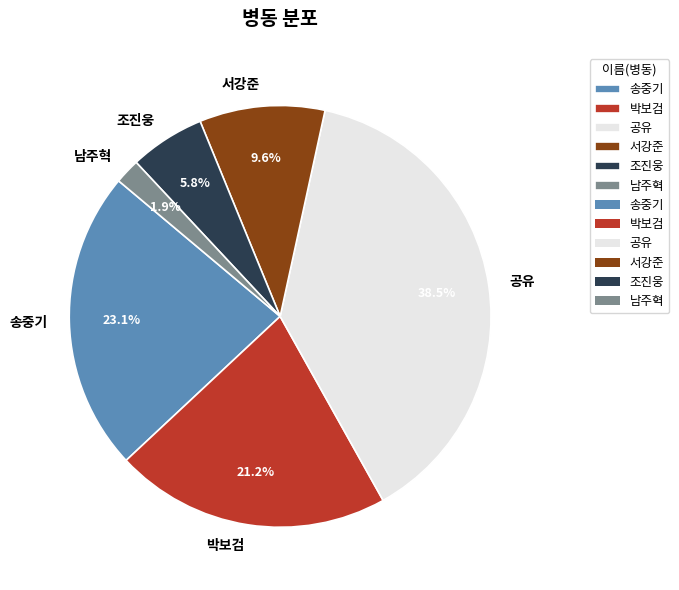

How many segments does this pie chart have?

6